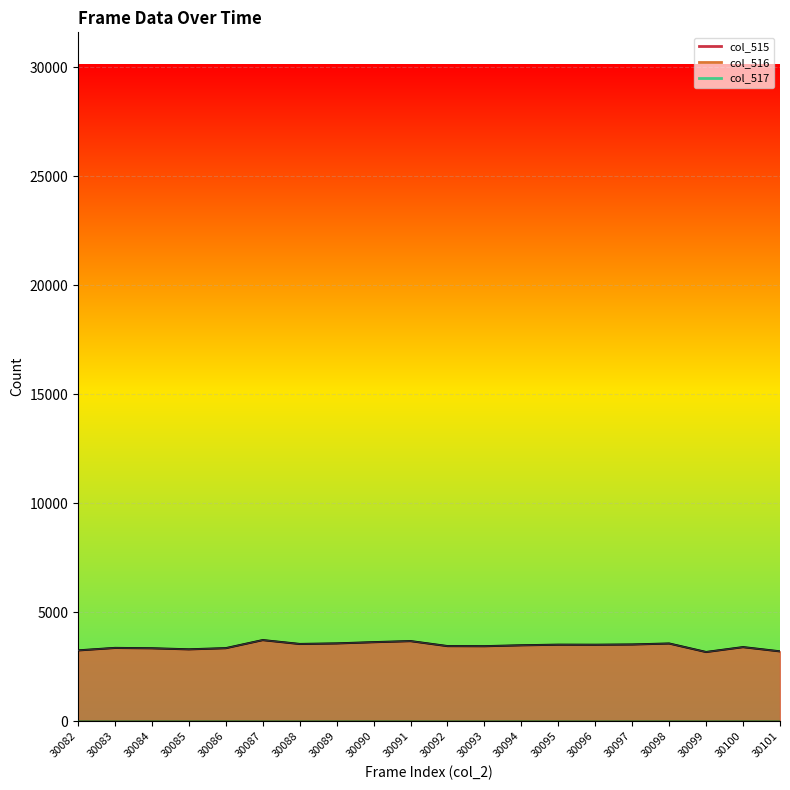

True or false: col_517 and col_516 cross at least once.

False